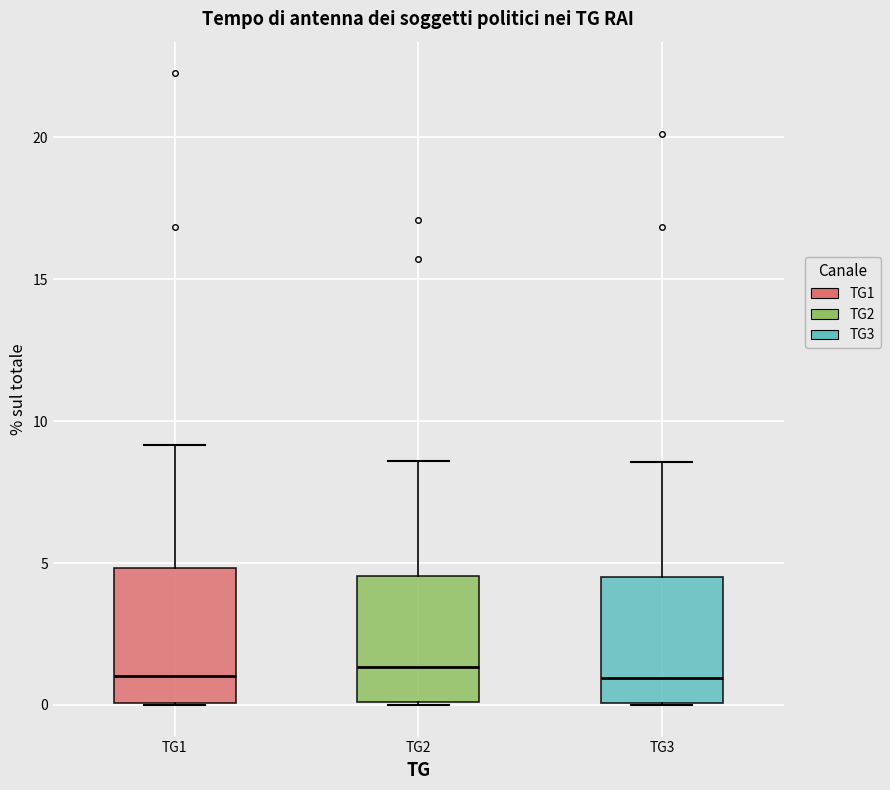

Reading left to right, read every box against the y-axis: the position of its median line, the range the box covers, and the ends of its whiskers. The values are not printed on the chart, so give them approximately, as read against the axis.

TG1: median 1.0, box 0.0 to 5.0, whiskers 0.0 to 9.0
TG2: median 1.5, box 0.0 to 4.5, whiskers 0.0 to 8.5
TG3: median 1.0, box 0.0 to 4.5, whiskers 0.0 to 8.5